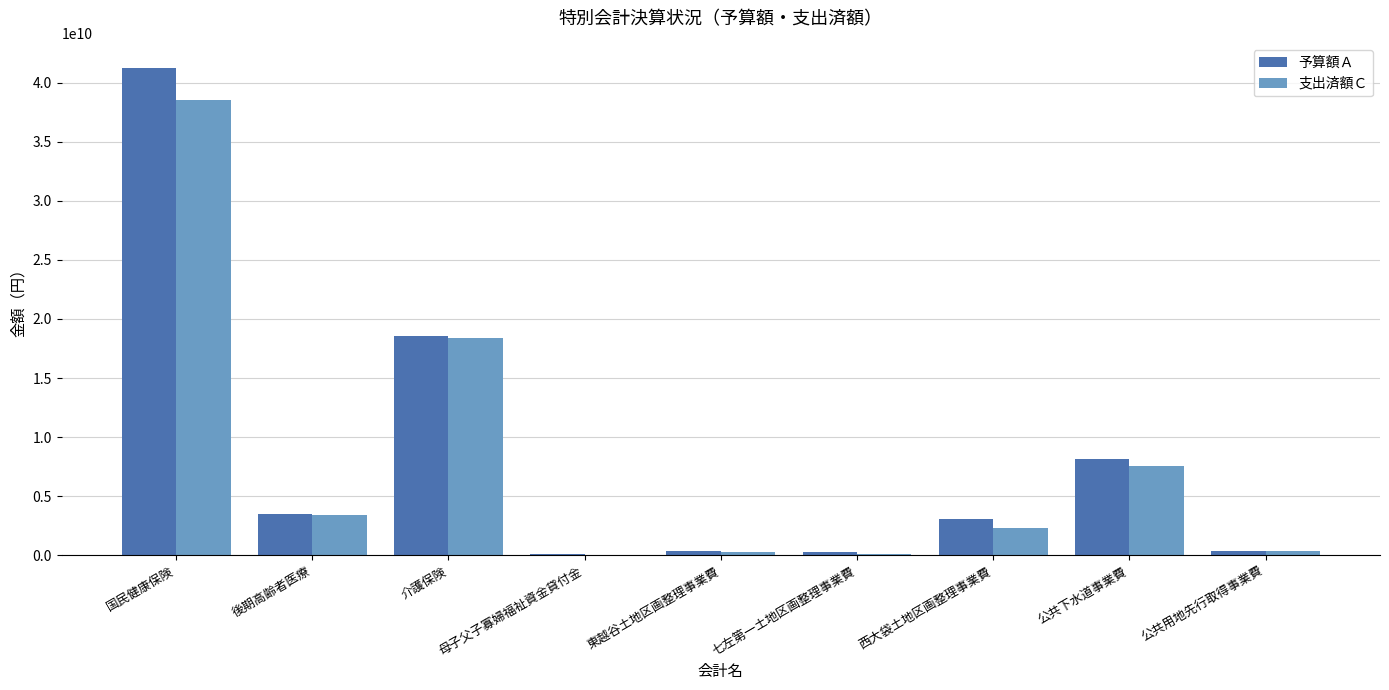

The 支出済額Ｃ series shows 7580707627 at 公共下水道事業費. True or false?

True